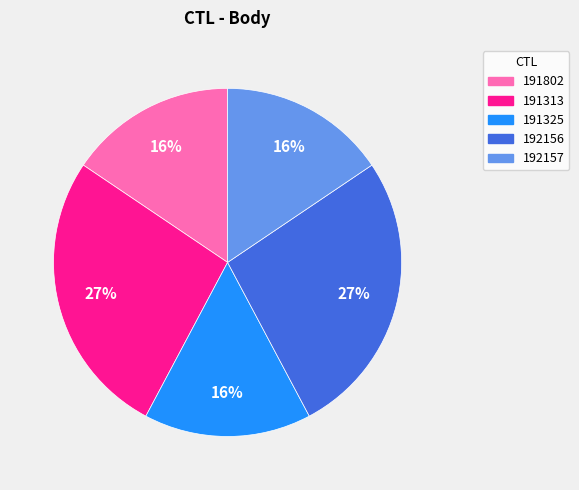

Count the number of slices in the pie.

5